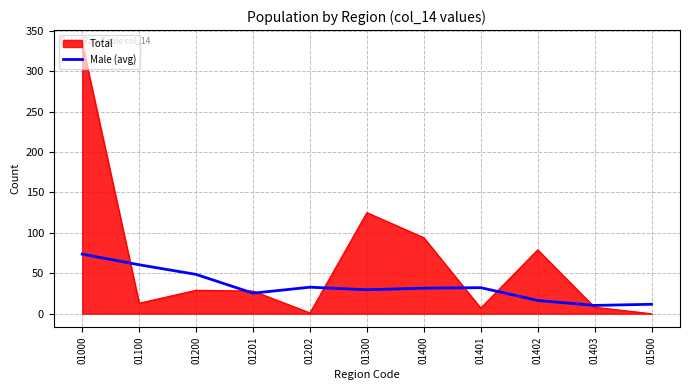

What is the greatest value displayed?

334.0